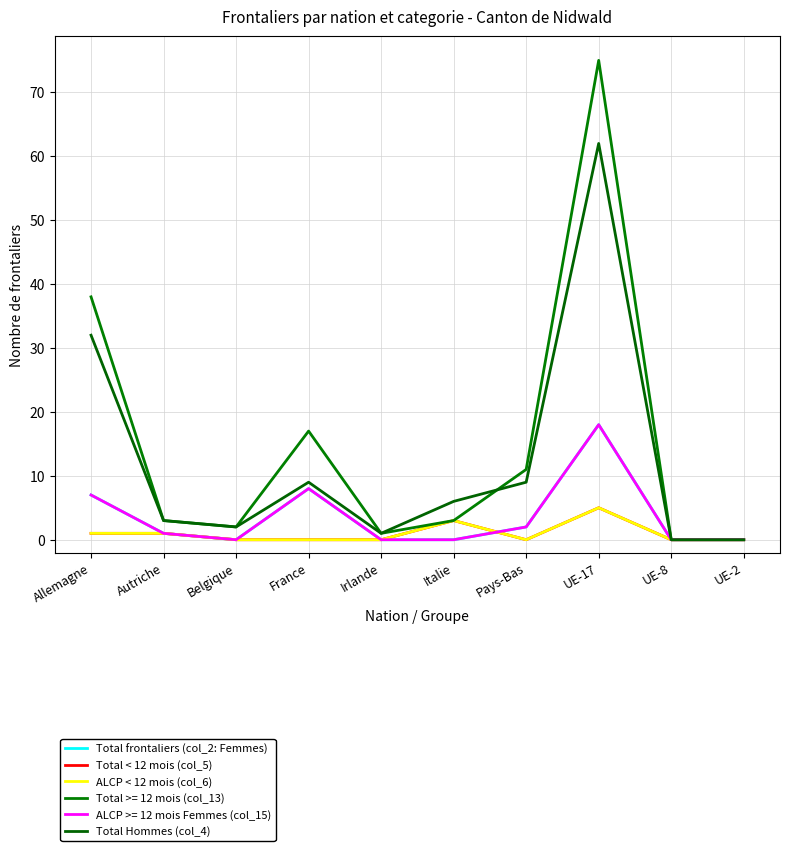

Is this an area chart (filled region under the line)?

No